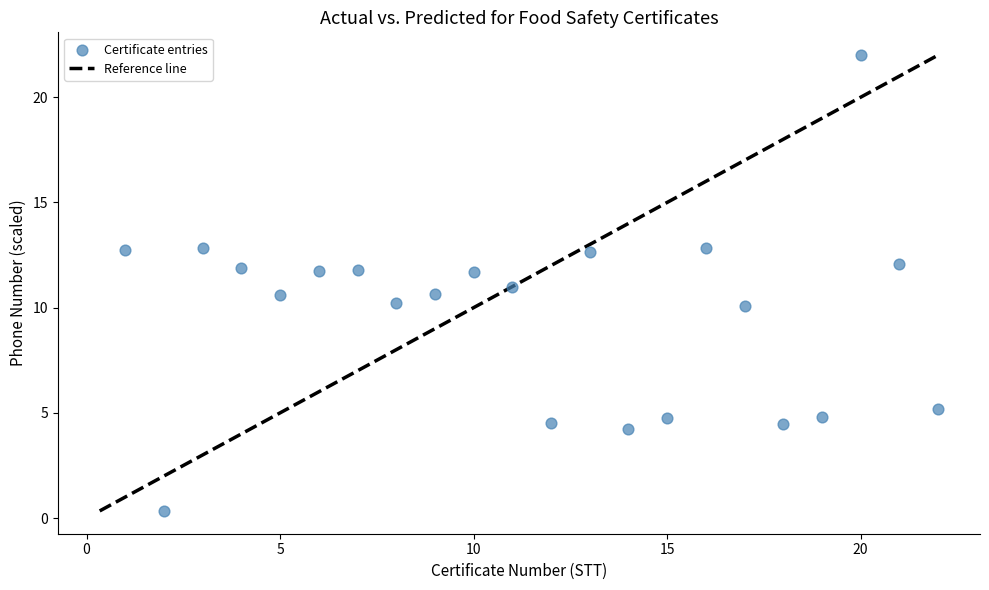

What is the range of Y values (max minus min)?

21.7